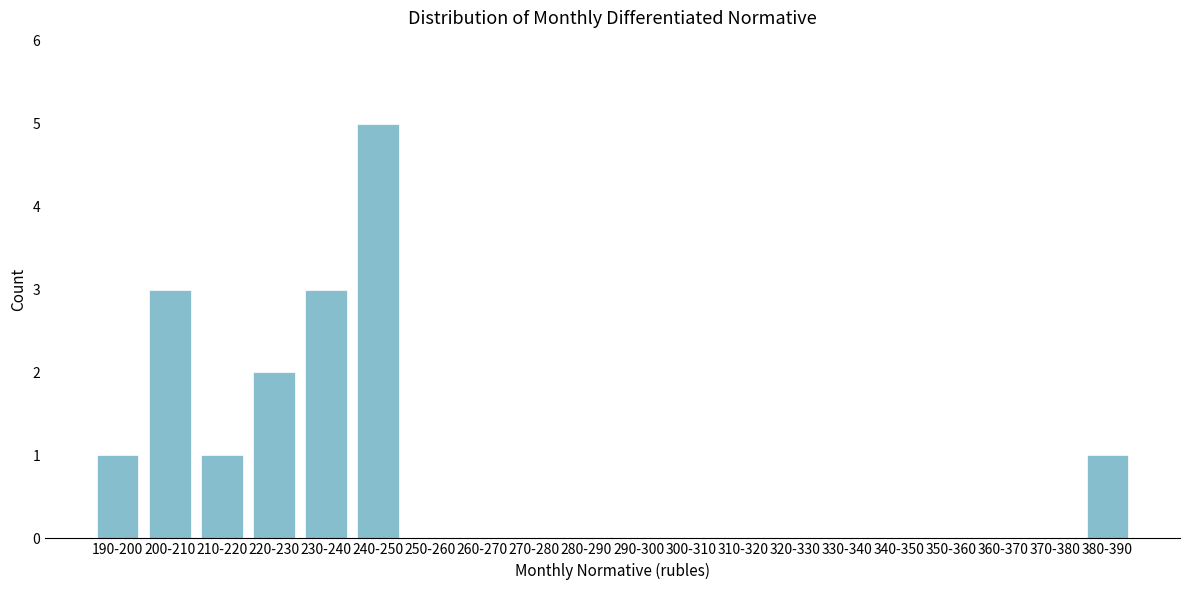

Reading left to right, list all the values displayed in this chart.

190-200=1	200-210=3	210-220=1	220-230=2	230-240=3	240-250=5	250-260=0	260-270=0	270-280=0	280-290=0	290-300=0	300-310=0	310-320=0	320-330=0	330-340=0	340-350=0	350-360=0	360-370=0	370-380=0	380-390=1